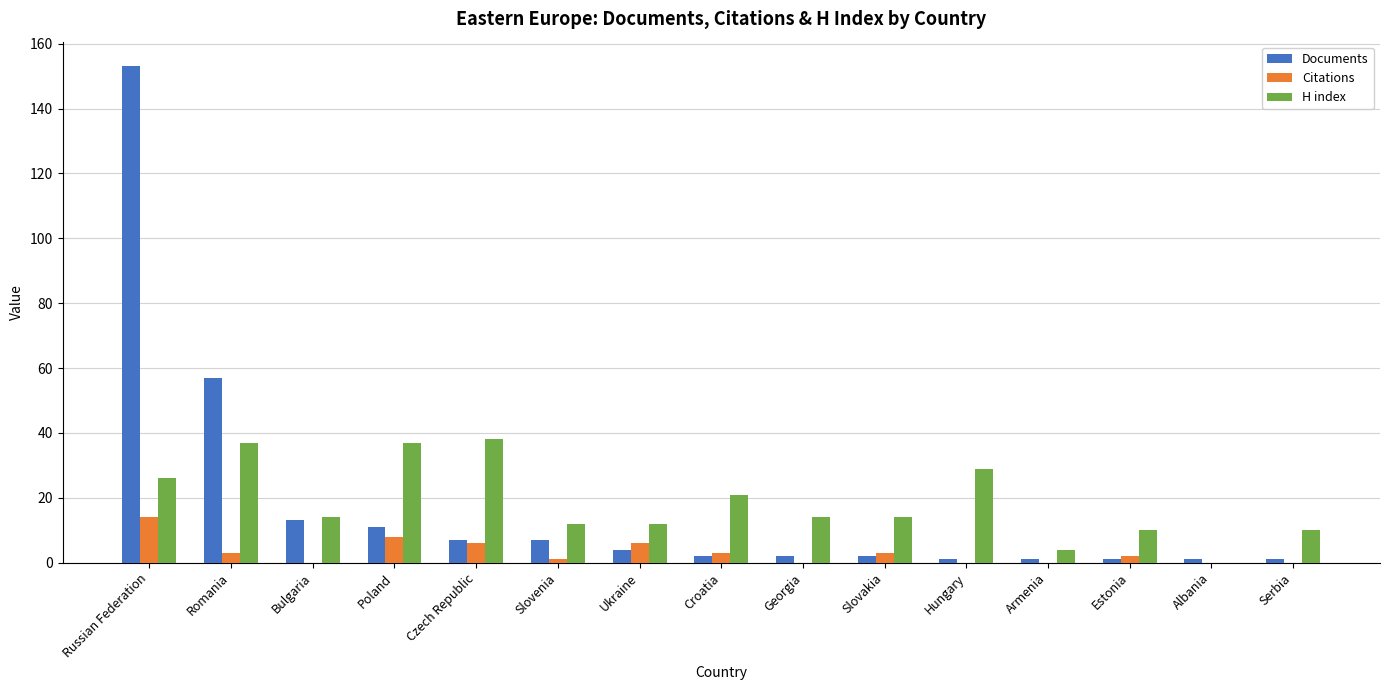

How many series are shown in this chart?

3